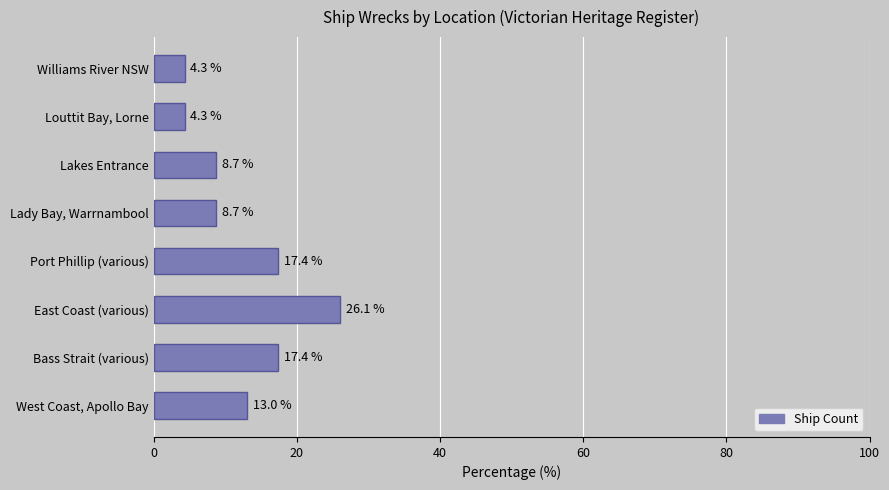

Reading bottom to top, list all the values displayed in this chart.

West Coast, Apollo Bay=13.0	Bass Strait (various)=17.4	East Coast (various)=26.1	Port Phillip (various)=17.4	Lady Bay, Warrnambool=8.7	Lakes Entrance=8.7	Louttit Bay, Lorne=4.3	Williams River NSW=4.3